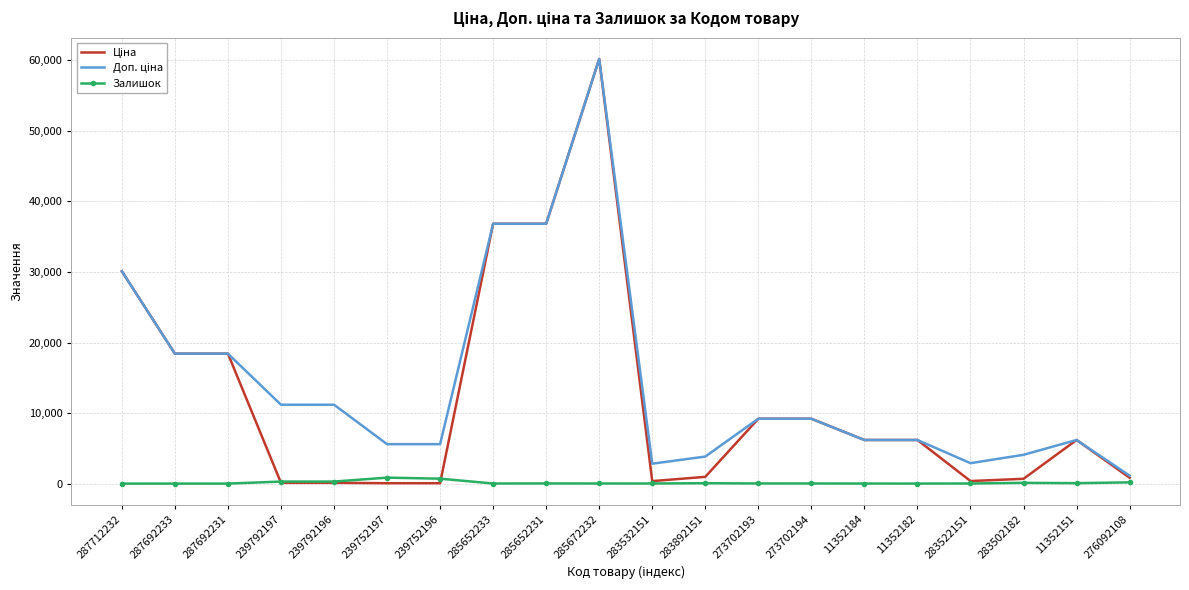

At which category is the sum across all series the highest?

285672232